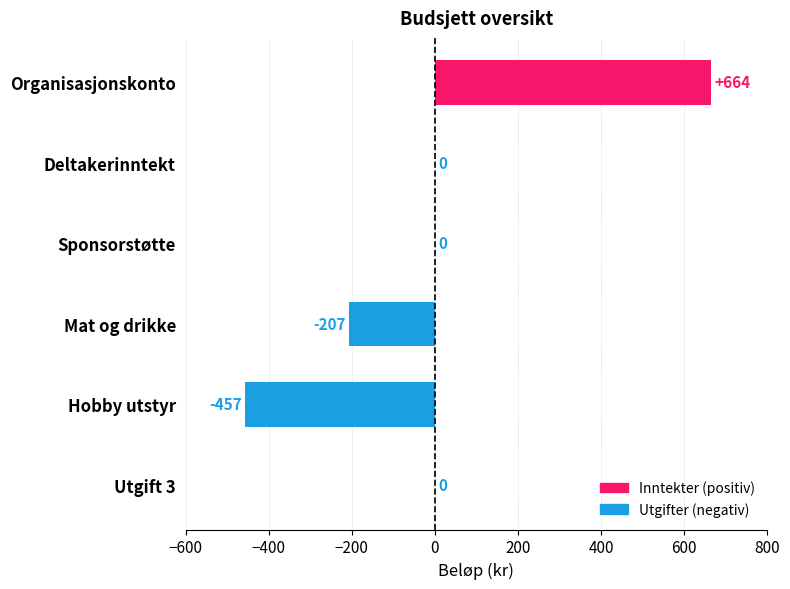

What is the greatest value displayed?

664